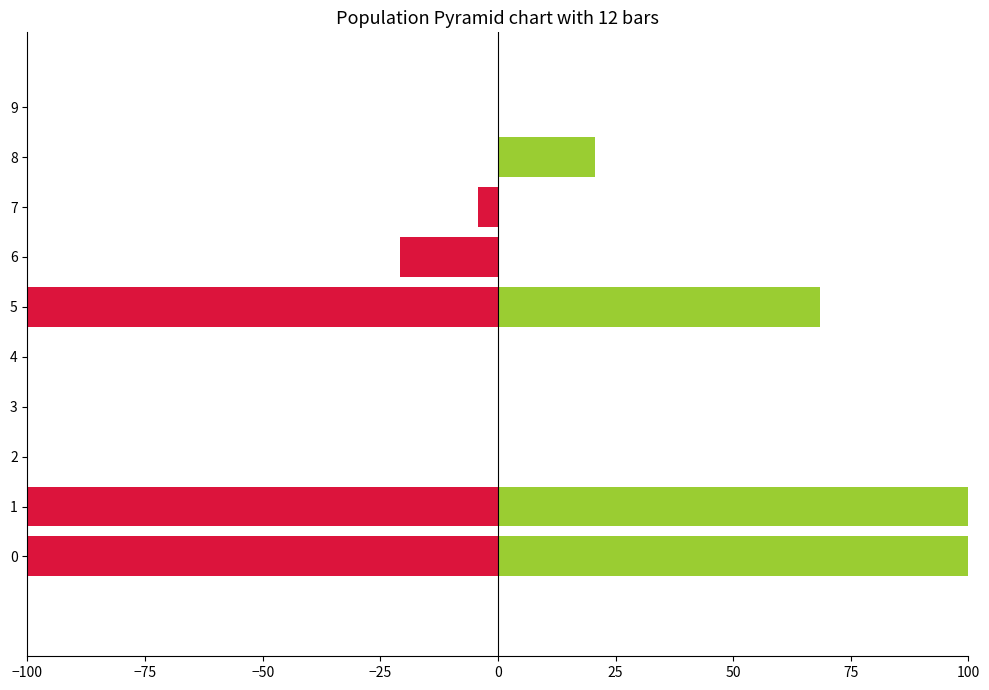

What is the sum of all Active (A) values?

-1331.8